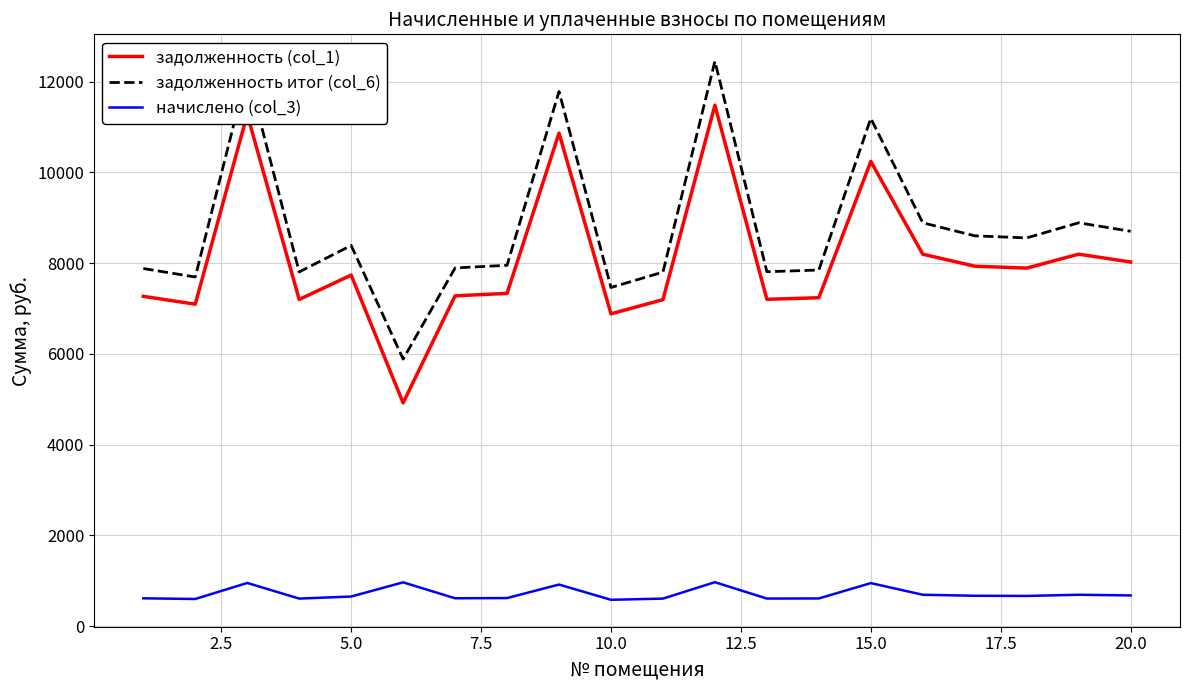

Rank the series by their maximum value, from highest to lowest.

задолженность итог (col_6), задолженность (col_1), начислено (col_3)